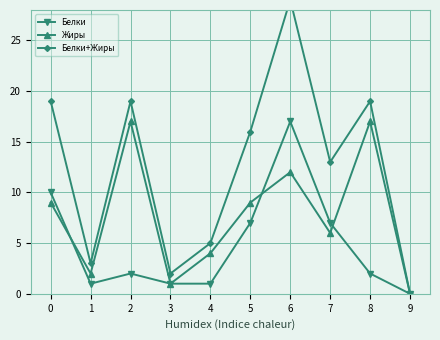

What is the value of the Белки+Жиры point at the 2nd from the left?

3